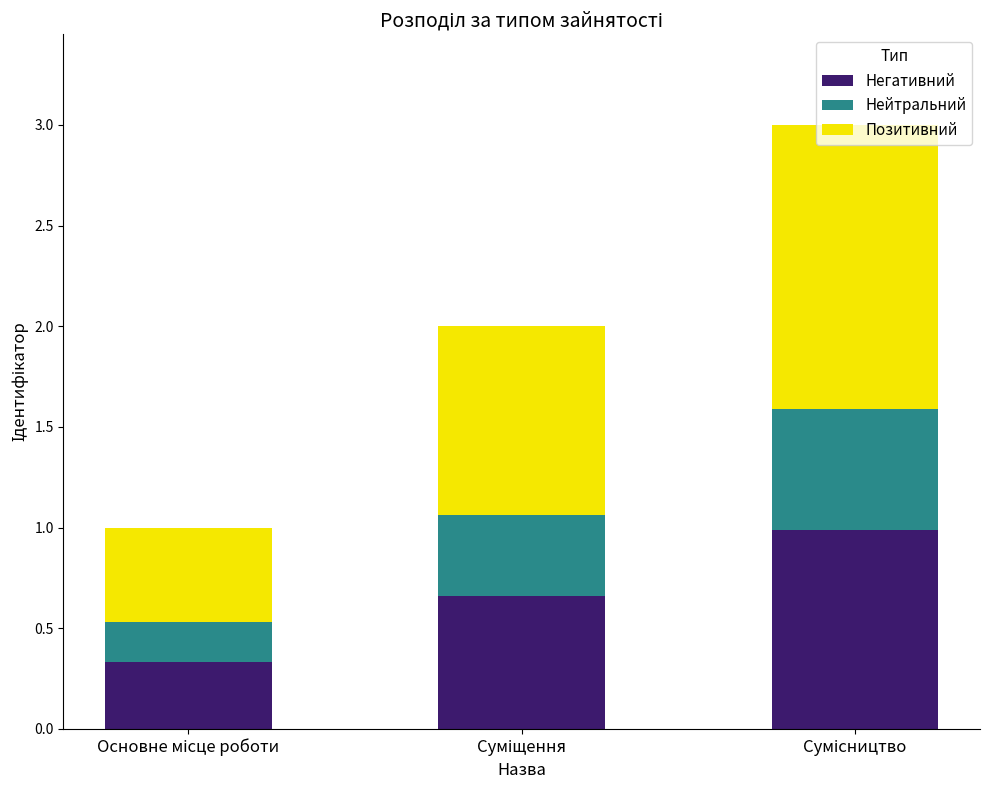

What is the lowest value of the Негативний series?

0.3